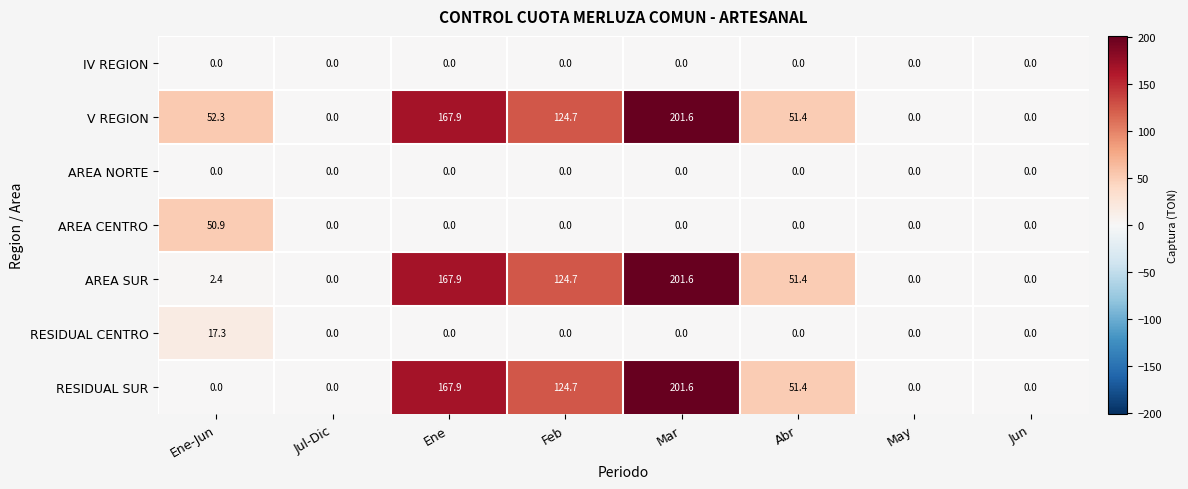

At which category is the sum across all series the highest?

Mar